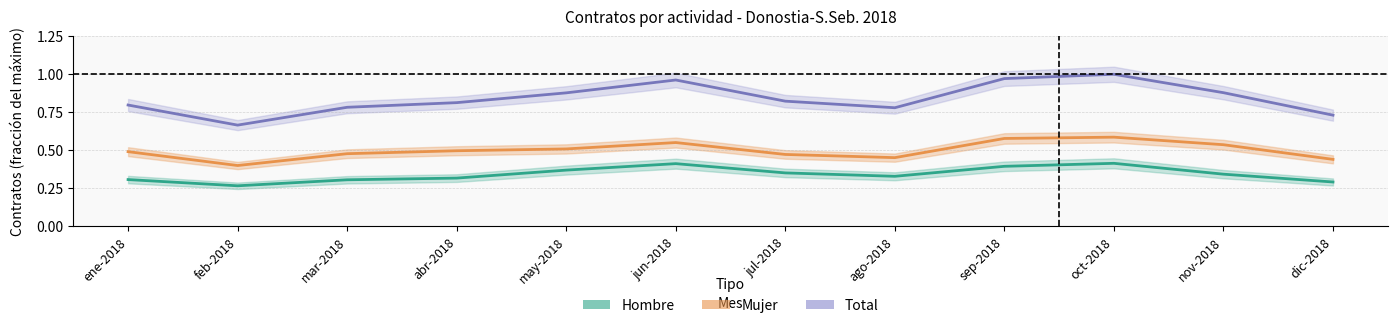

Is it true that Total equals 0.9 at may-2018?

True